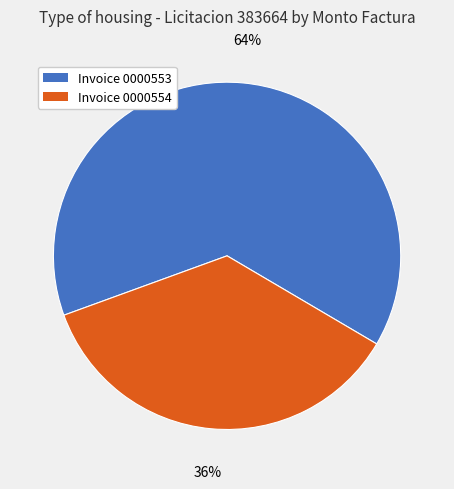

Does any single category account for the majority?

Yes